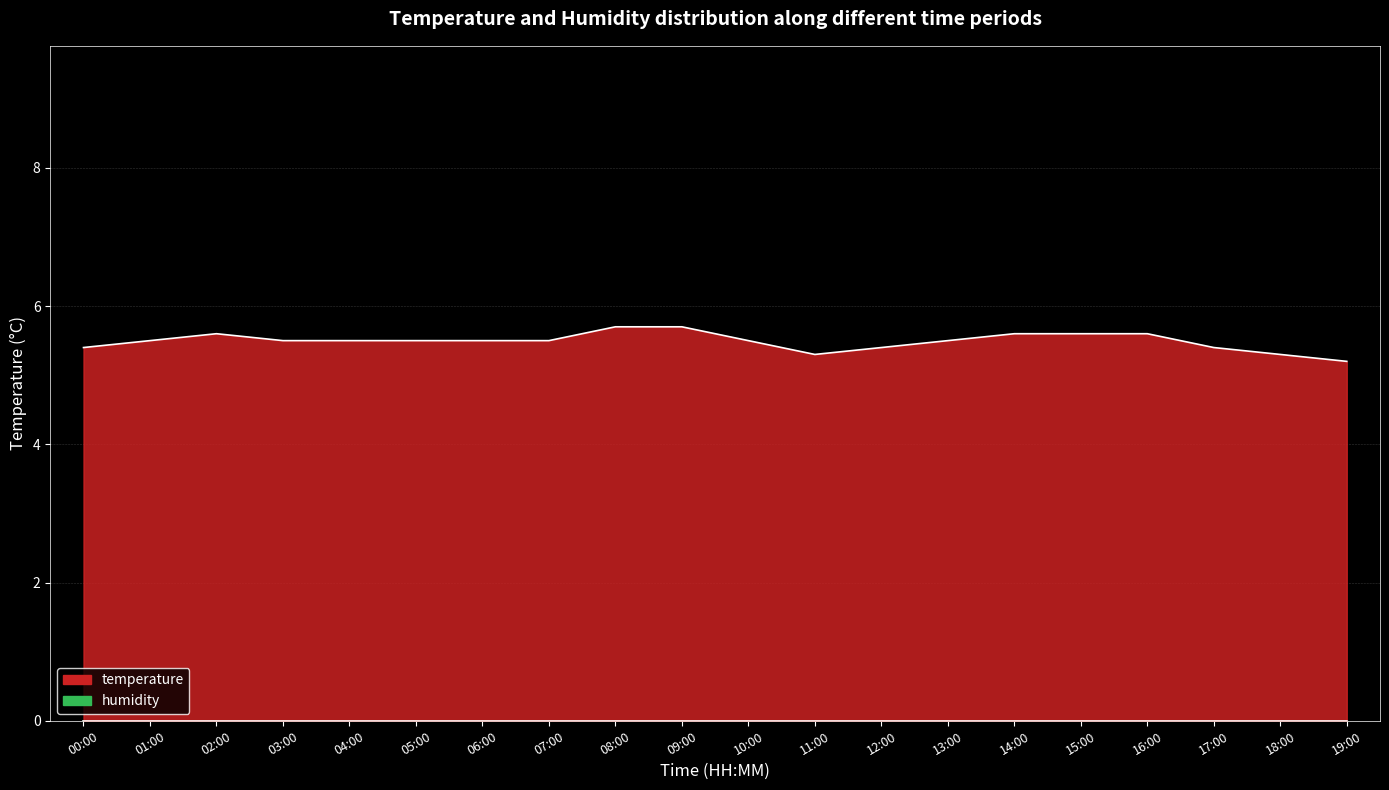

Reading left to right, extract all data points from this chart.

5.4	5.5	5.6	5.5	5.5	5.5	5.5	5.5	5.7	5.7	5.5	5.3	5.4	5.5	5.6	5.6	5.6	5.4	5.3	5.2